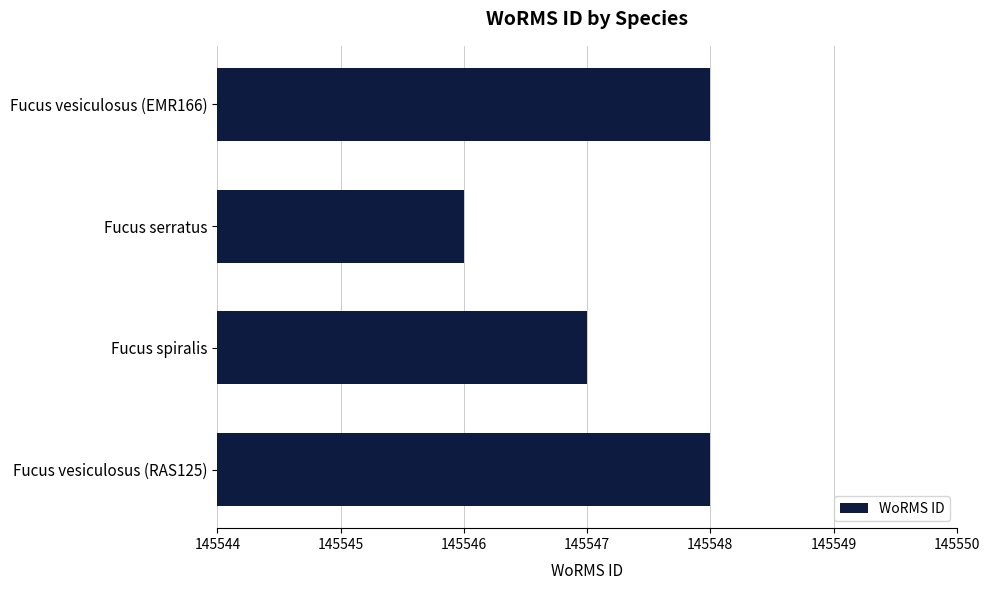

Which has a higher value, Fucus spiralis or Fucus serratus?

Fucus spiralis